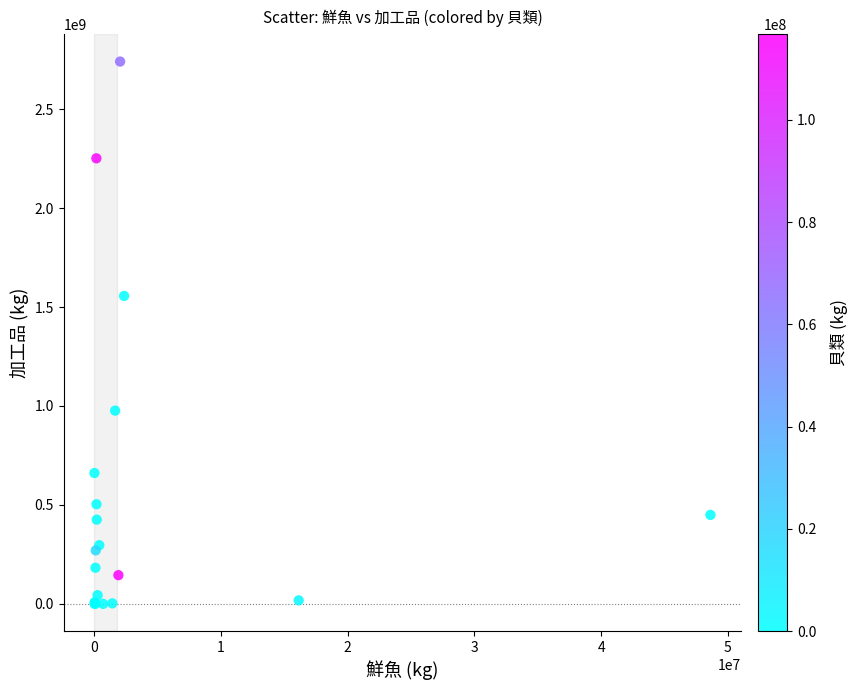

What Y value in the scatter plot is closest to 1370030918?

1555896051